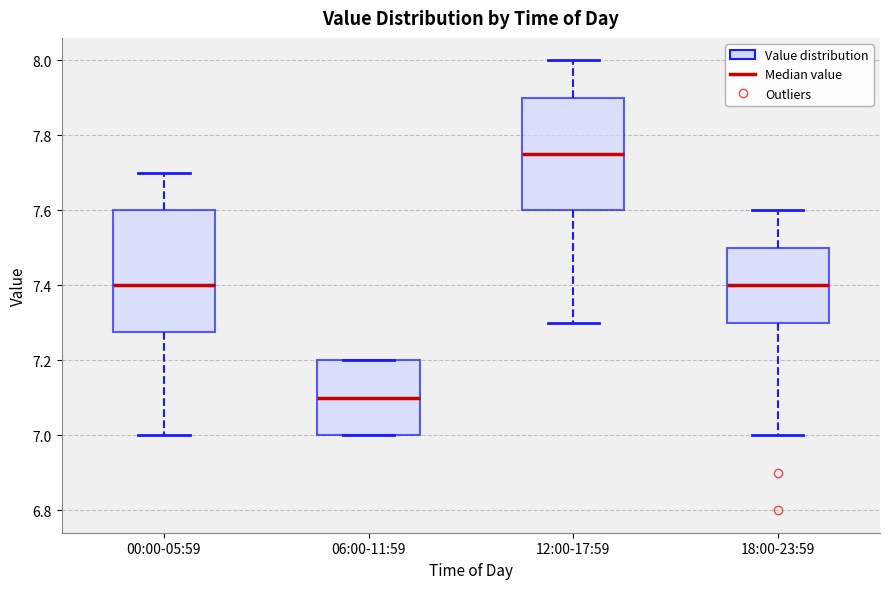

Comparing the boxes themselves (not the whiskers), which one is the tallest?

00:00-05:59